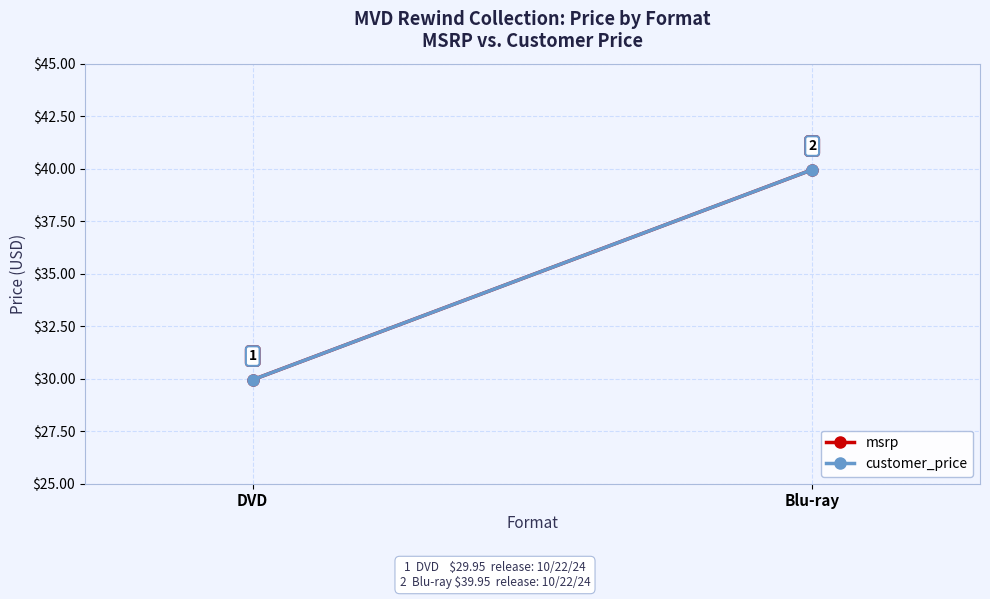

At how many categories does at least one series exceed 38?

1